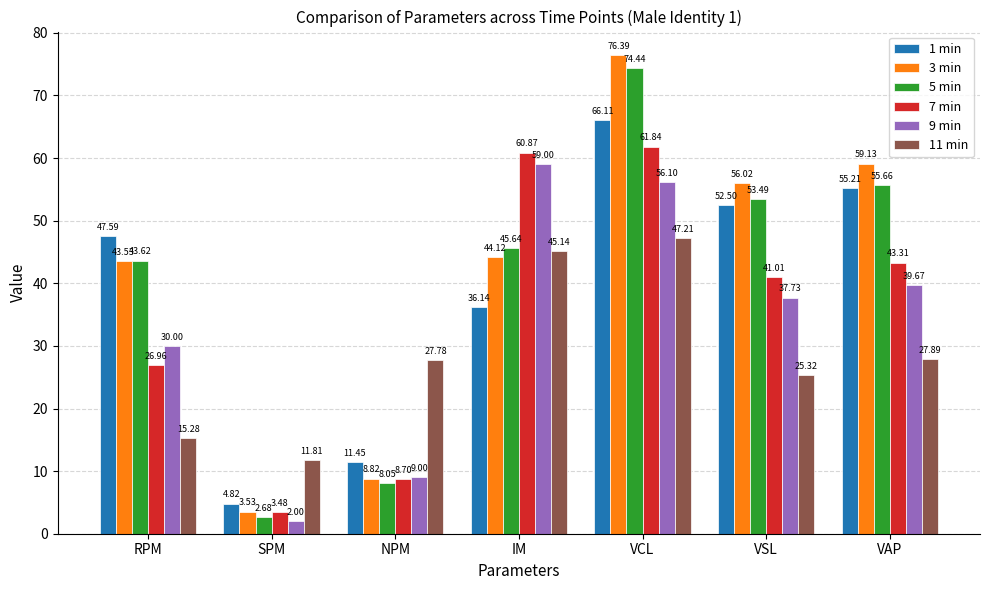

Between RPM and VSL, which series saw the biggest shift?

7 min